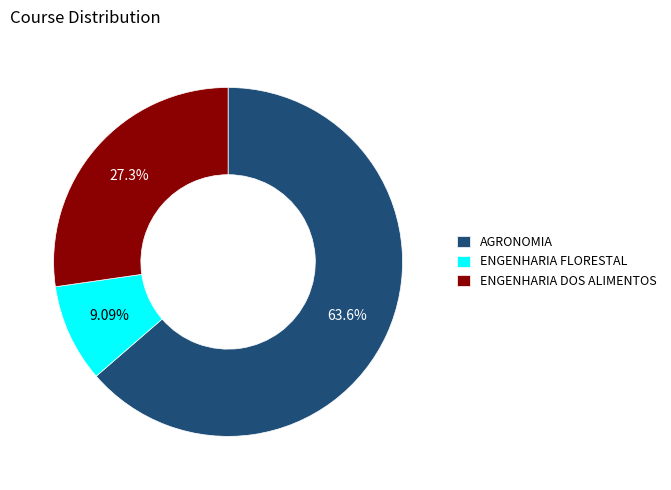

Which category has the smallest portion of the pie?

ENGENHARIA FLORESTAL